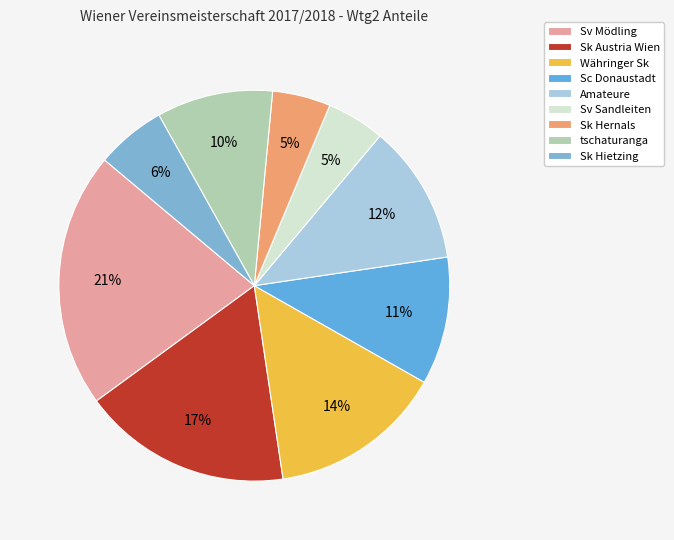

What is the change in value from tschaturanga to Sk Hietzing?

-4